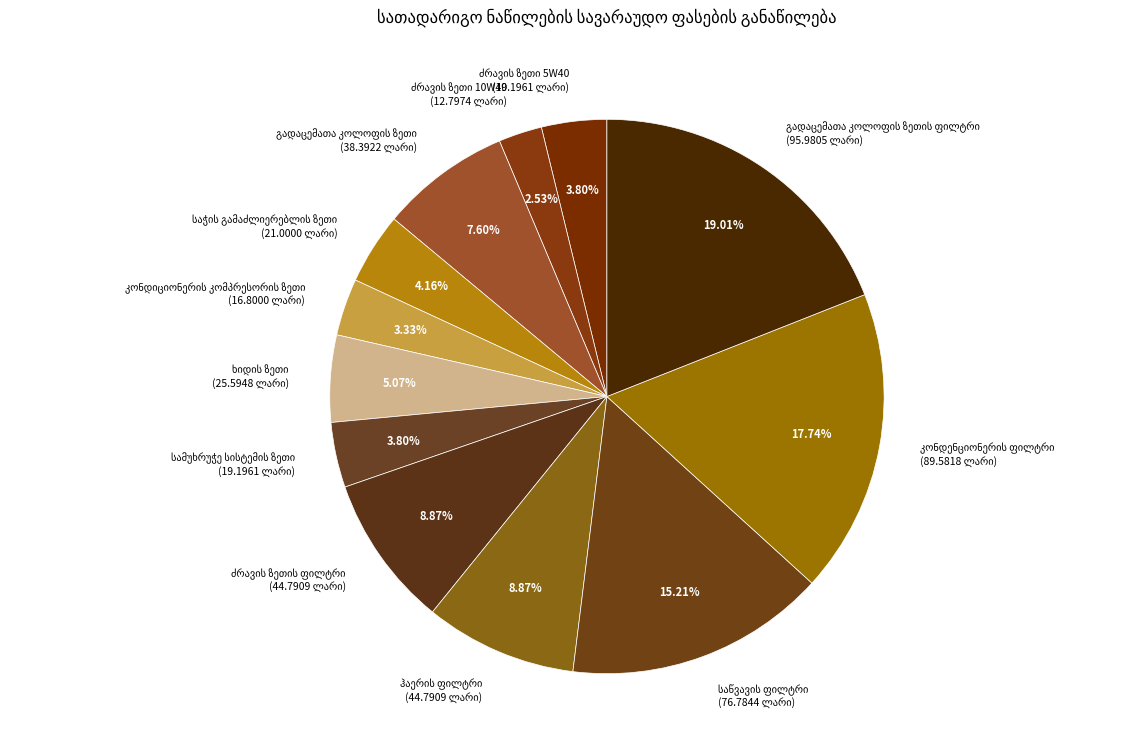

Is there a majority slice in this chart?

No